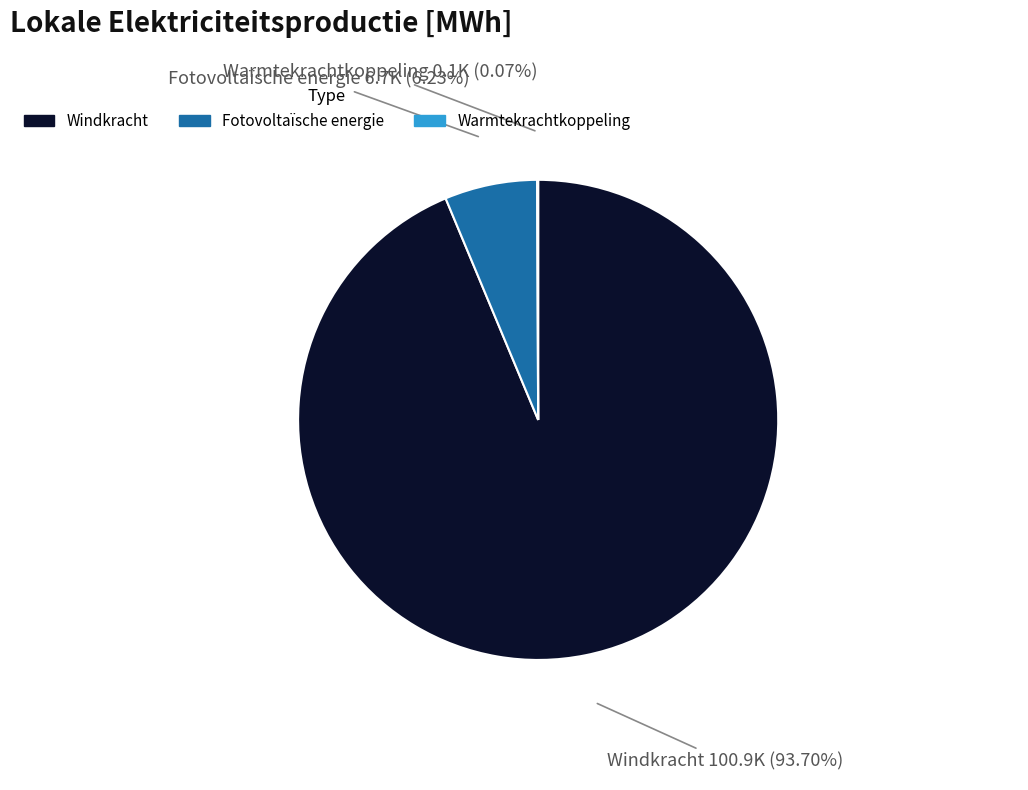

Combined, do Fotovoltaïsche energie and Windkracht account for over 50%?

Yes